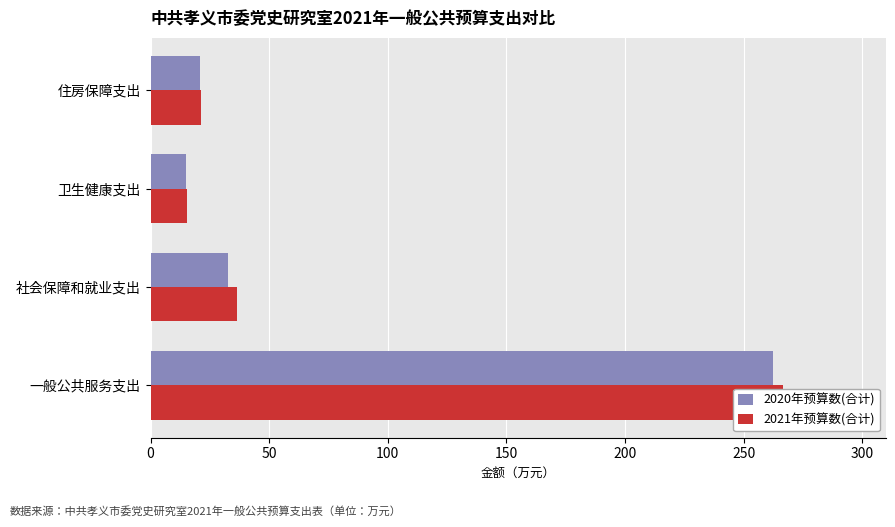

Which series has the largest range (max minus min)?

2021年预算数(合计)